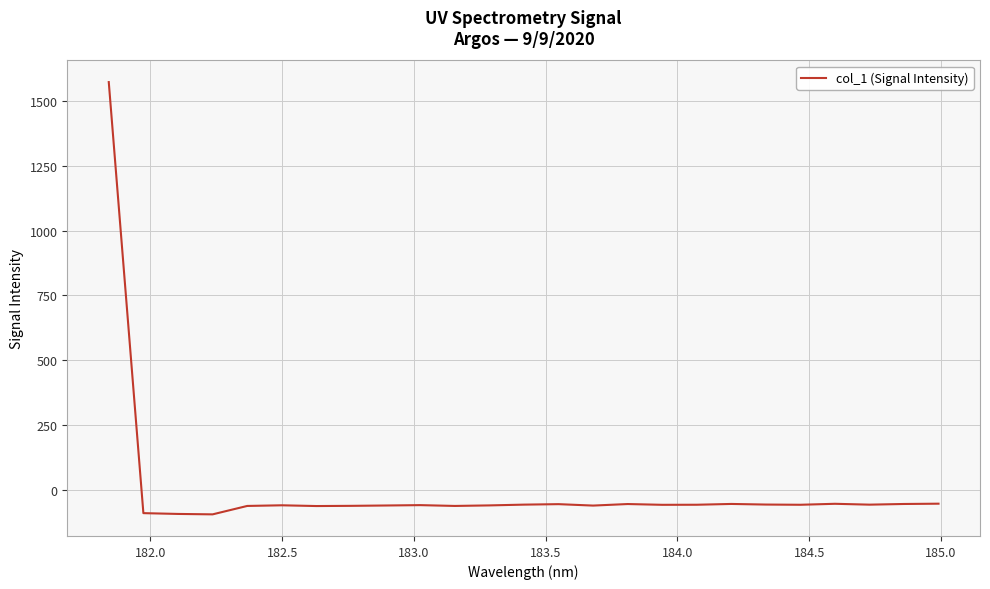

Does the chart have visible grid lines?

Yes